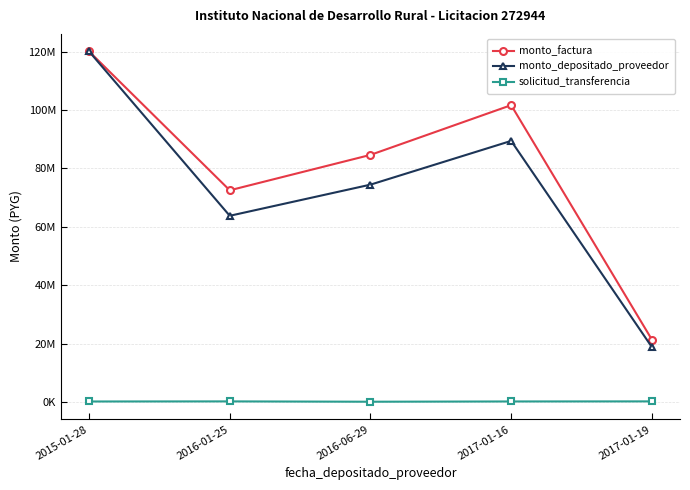

Does the chart have visible grid lines?

Yes